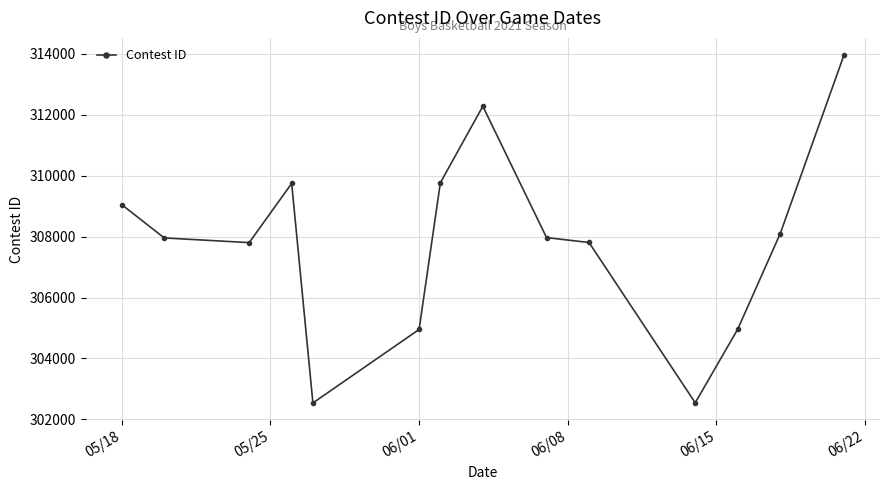

True or false: the data has more than 0 interior local peaks.

True